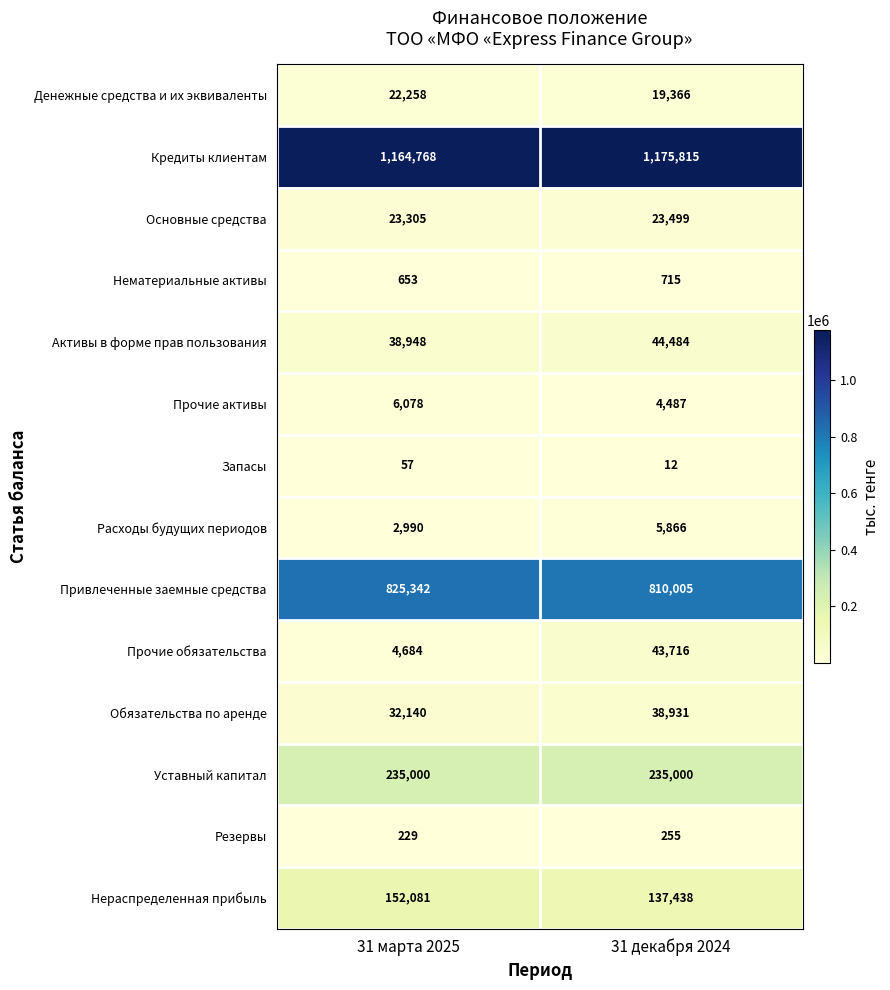

Count the number of data series in this chart.

14